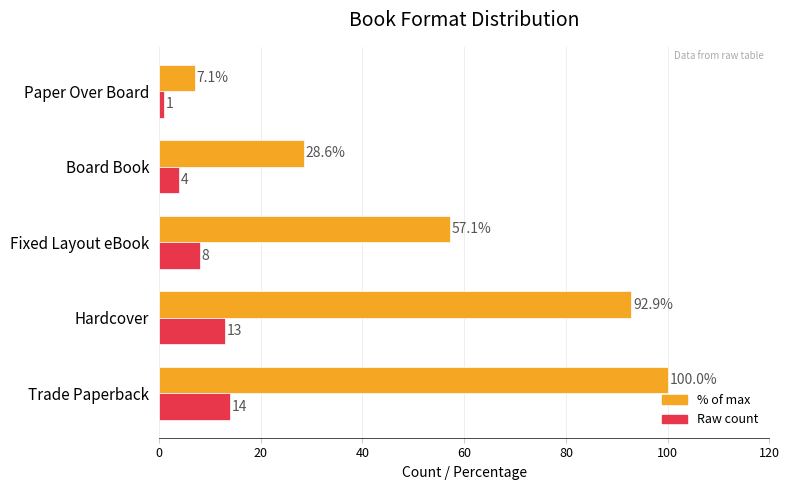

What is the minimum value shown in the chart?

1.0